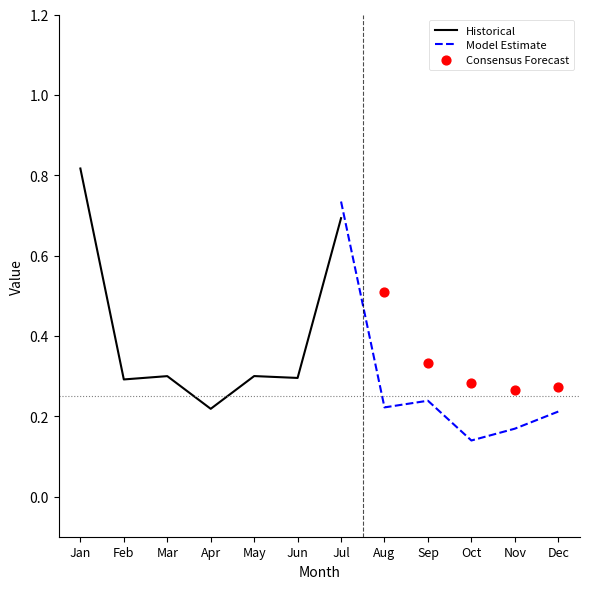

The value of Historical at May is 0.3. True or false?

True